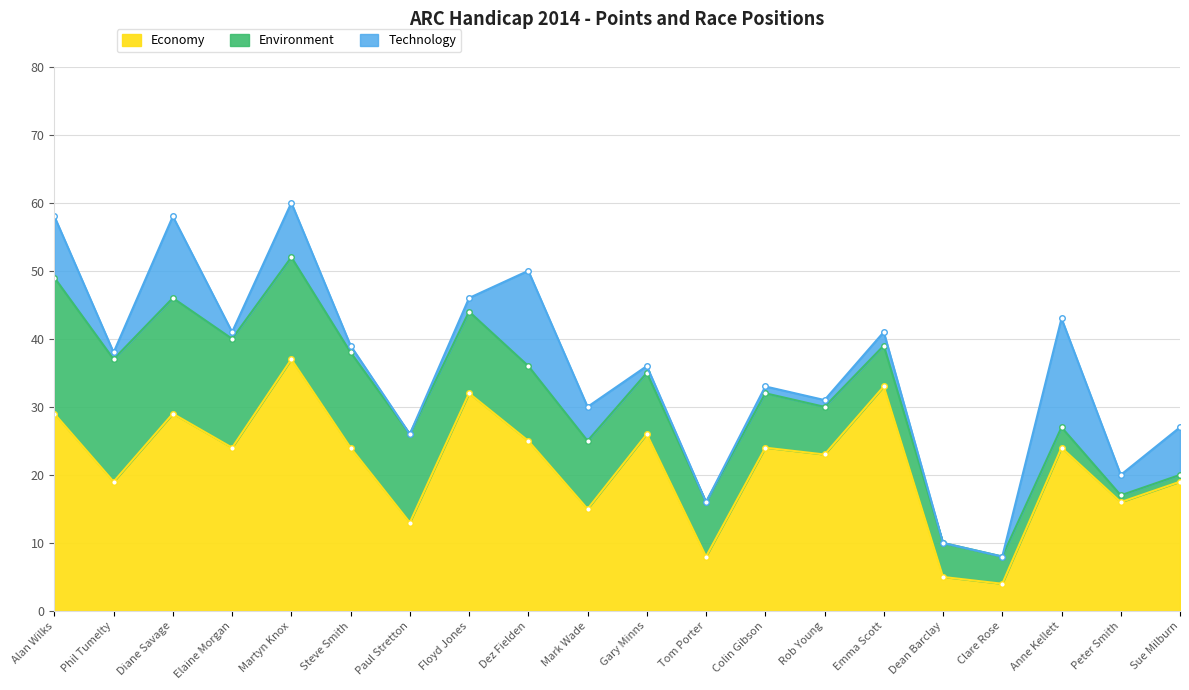

Between Diane Savage and Anne Kellett, which series saw the biggest shift?

Environment